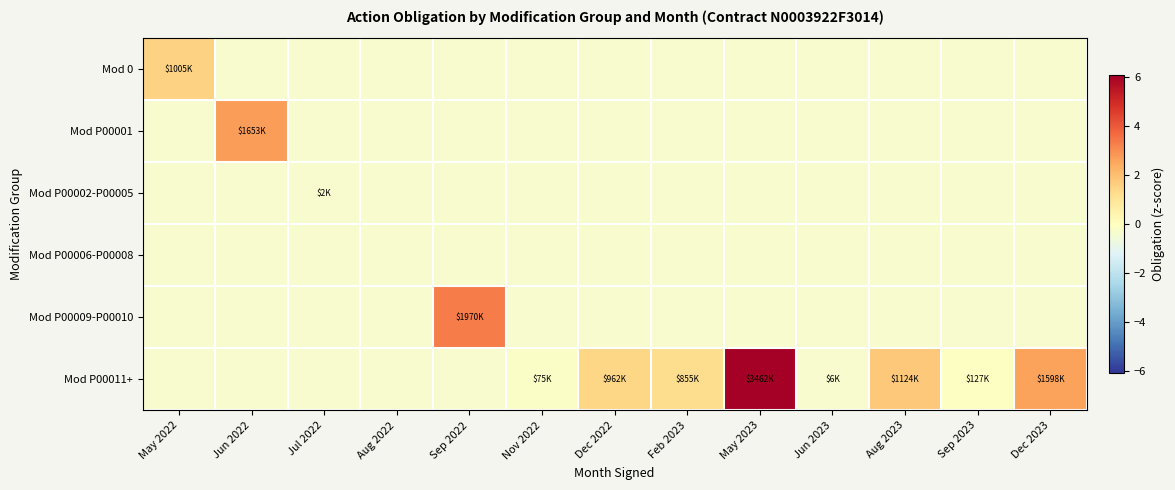

What is the difference between the highest and lowest values at Nov 2022?

0.1